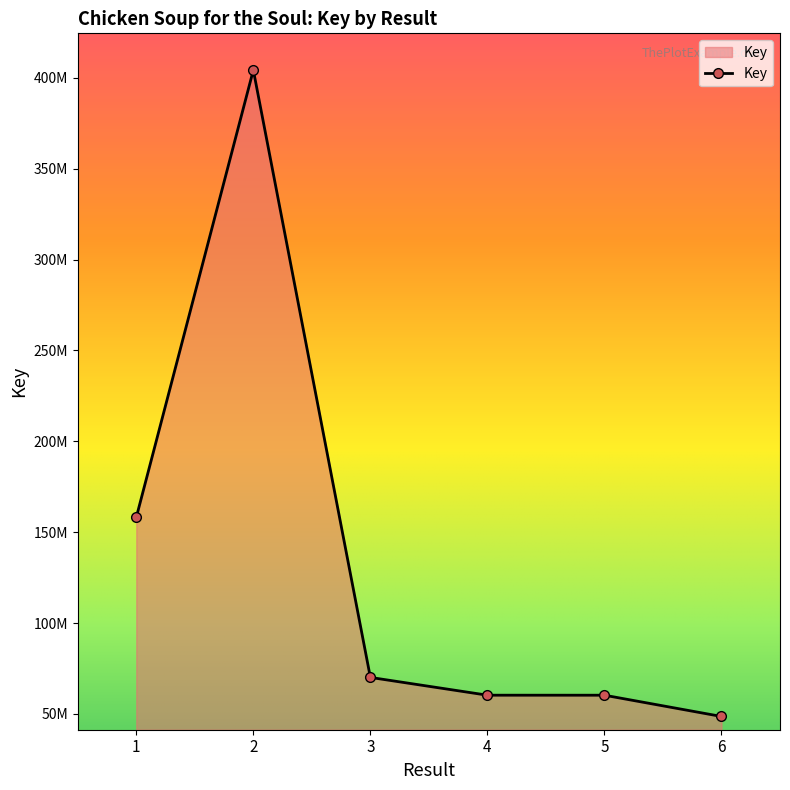

Is this an area chart (filled region under the line)?

Yes